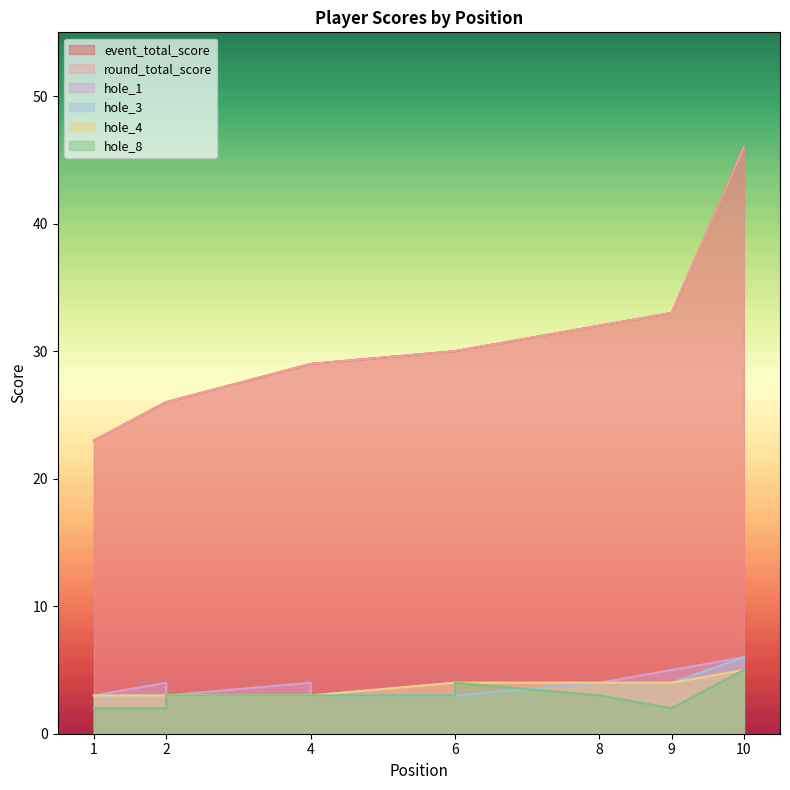

What is the difference between the hole_3 values at 9 and 4?

1